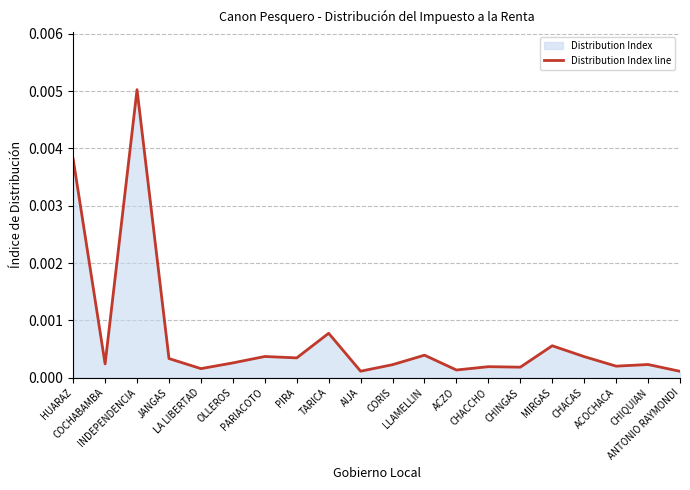

List the labels in order of value, largest first.

INDEPENDENCIA, HUARAZ, TARICA, MIRGAS, LLAMELLIN, PARIACOTO, CHACAS, PIRA, JANGAS, OLLEROS, COCHABAMBA, CHIQUIAN, CORIS, ACOCHACA, CHACCHO, CHINGAS, LA LIBERTAD, ACZO, AIJA, ANTONIO RAYMONDI